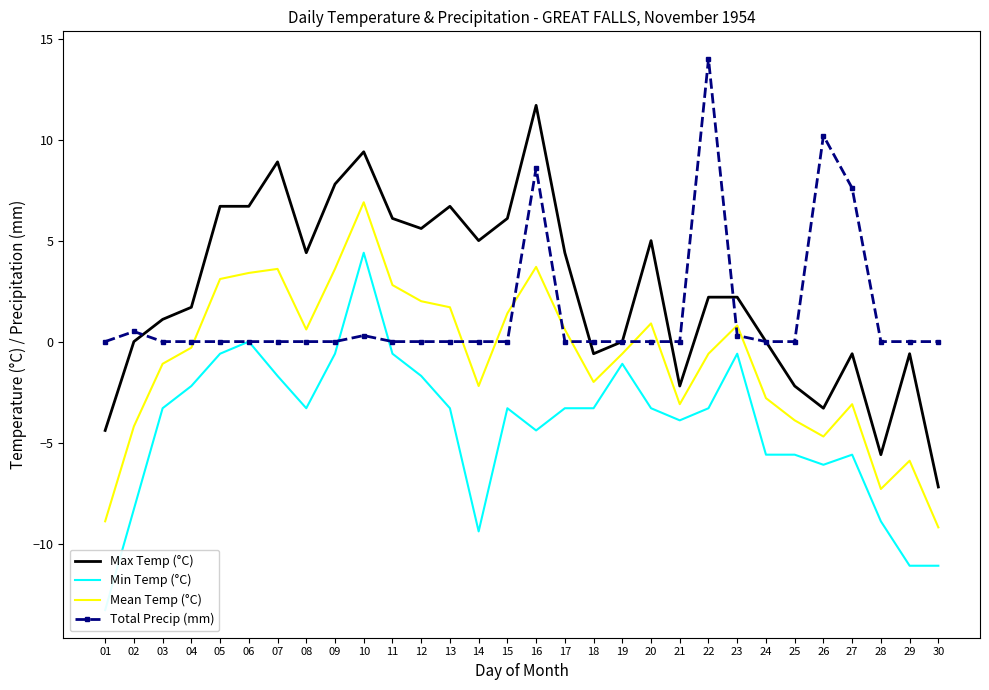

At how many categories does at least one series exceed -3?

30